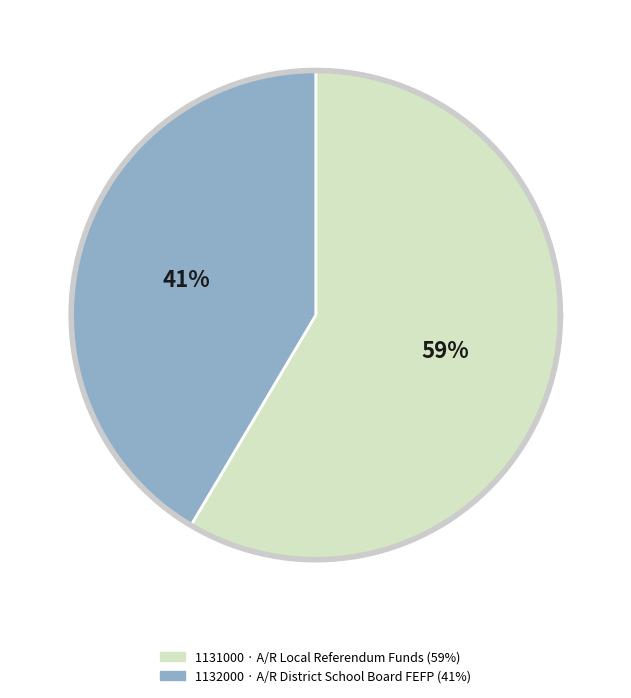

What percentage is NOT represented by 1132000 · A/R District School Board FEFP?

58.5%